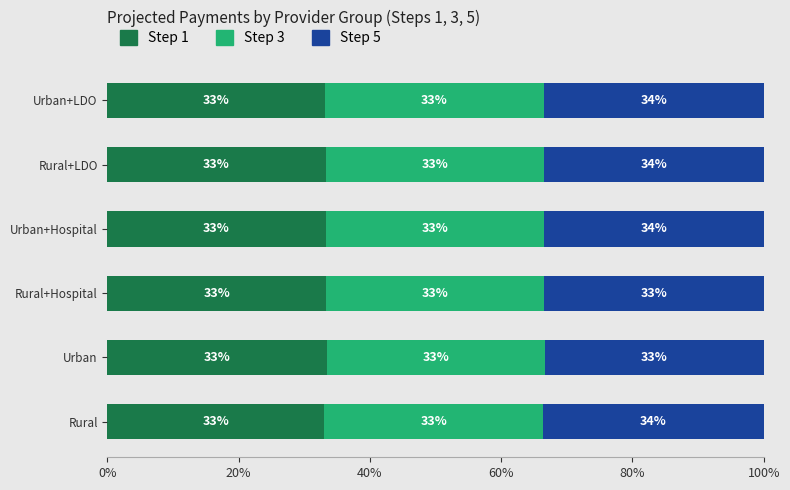

How many Step 1 values are between 33 and 34?

6